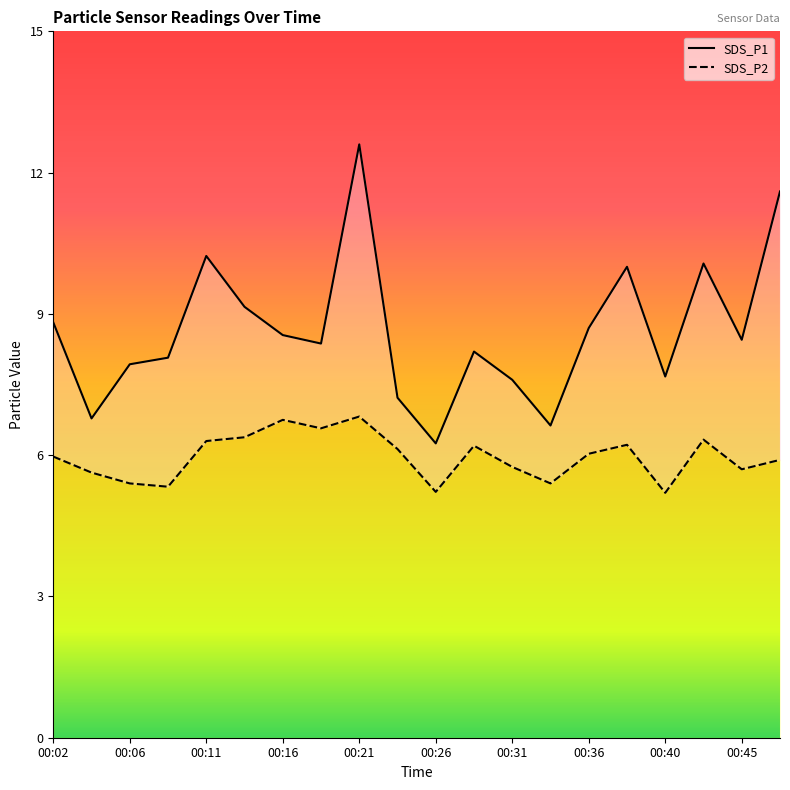

Reading right to left, extract all data points from this chart.

SDS_P1: 00:48=11.6	00:45=8.4	00:43=10.1	00:40=7.7	00:38=10.0	00:36=8.7	00:33=6.6	00:31=7.6	00:28=8.2	00:26=6.2	00:23=7.2	00:21=12.6	00:19=8.4	00:16=8.6	00:14=9.2	00:11=10.2	00:09=8.1	00:06=7.9	00:04=6.8	00:02=8.8
SDS_P2: 00:48=5.9	00:45=5.7	00:43=6.3	00:40=5.2	00:38=6.2	00:36=6.0	00:33=5.4	00:31=5.8	00:28=6.2	00:26=5.2	00:23=6.1	00:21=6.8	00:19=6.6	00:16=6.8	00:14=6.4	00:11=6.3	00:09=5.3	00:06=5.4	00:04=5.6	00:02=6.0